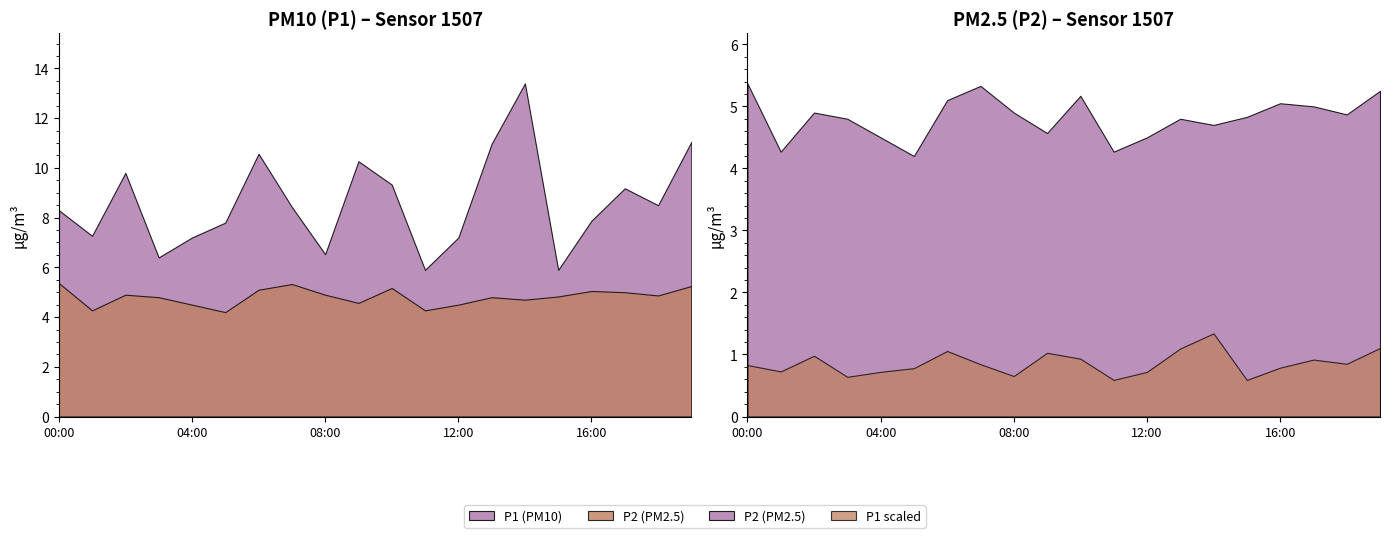

True or false: P1 has more than 0 interior local peaks.

True